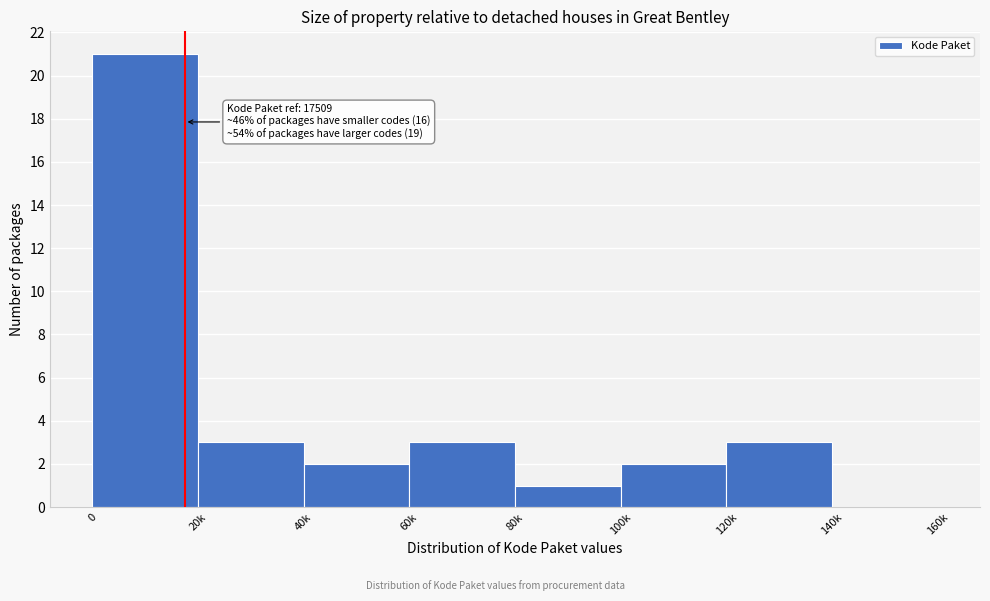

Reading left to right, extract all data points from this chart.

0=21	20k=3	40k=2	60k=3	80k=1	100k=2	120k=3	140k=0